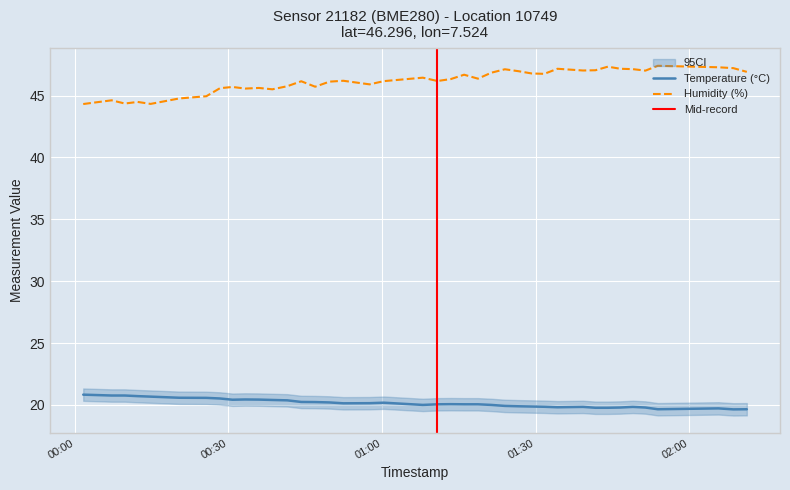

At which category is the sum across all series the highest?

2022-09-09T01:44:07